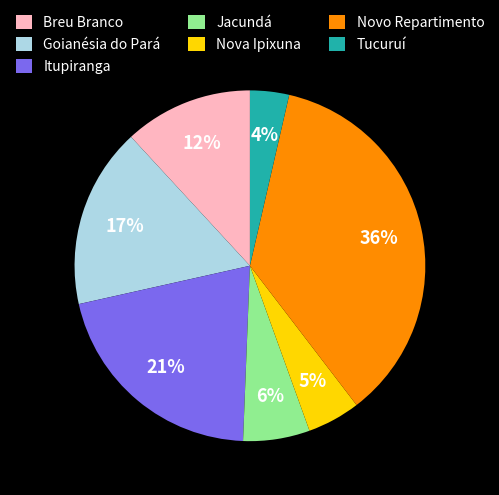

Is there any slice that represents more than half of the pie?

No